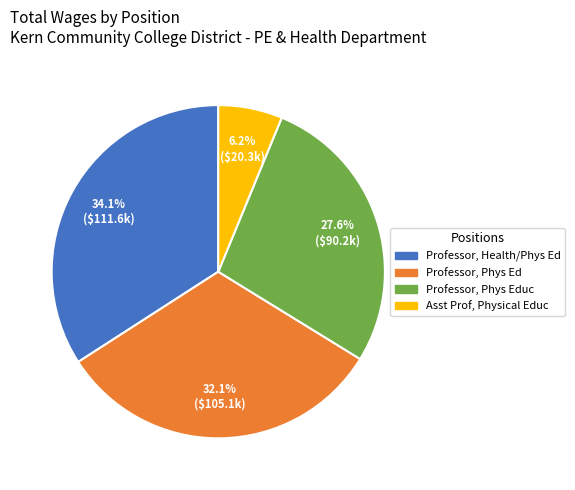

Is there any slice that represents more than half of the pie?

No